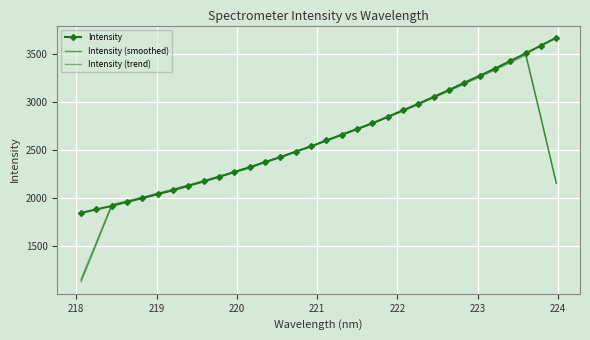

What is the minimum value shown in the chart?

1129.1